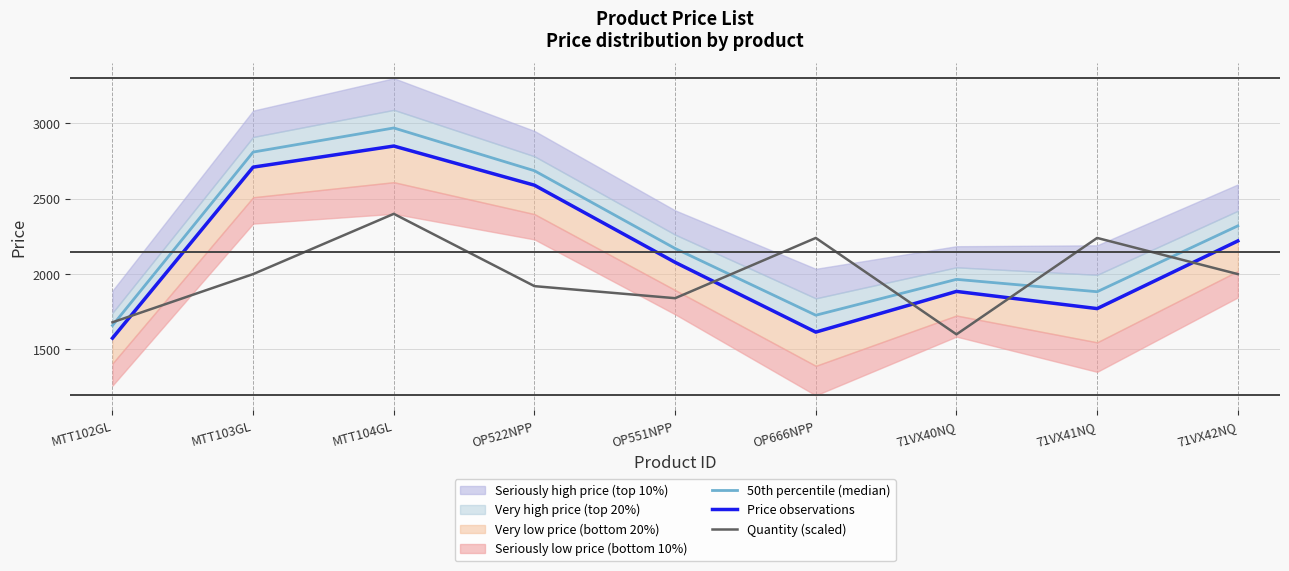

The value of Quantity (scaled) at OP551NPP is 1840. True or false?

True